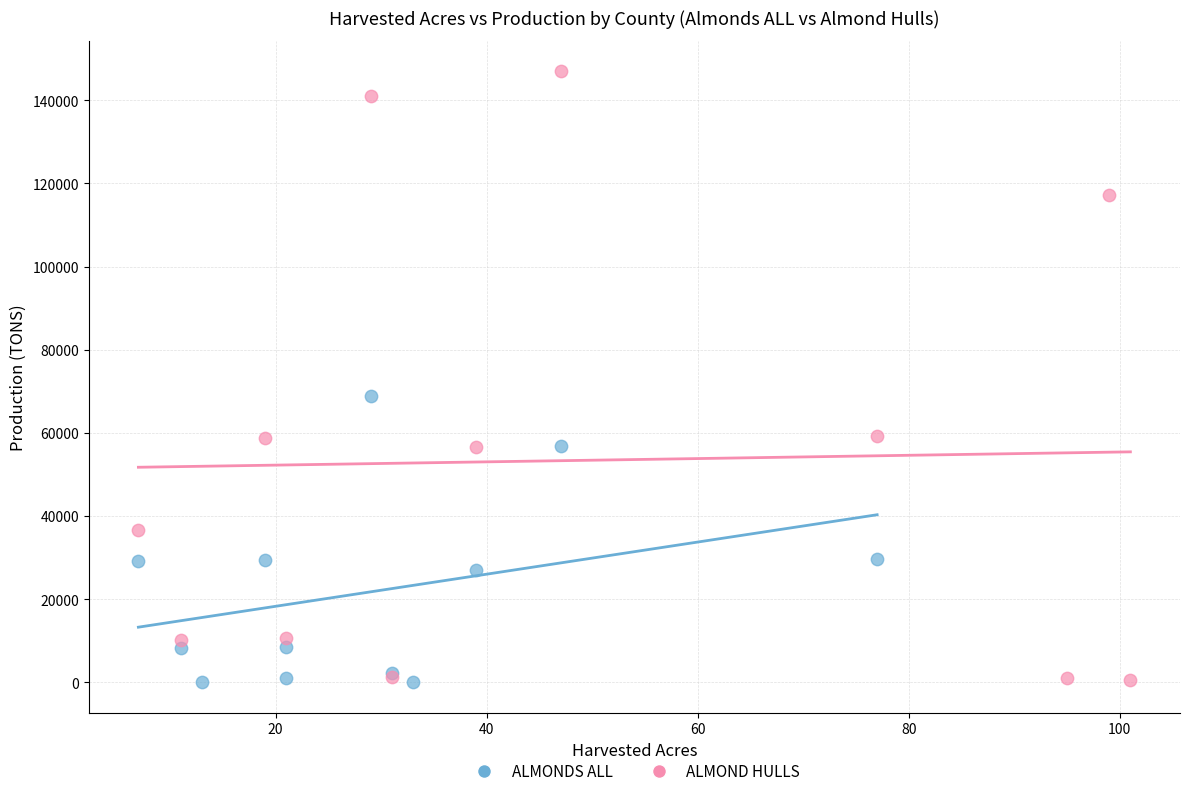

Which series has the largest Y range (max minus min)?

ALMOND HULLS